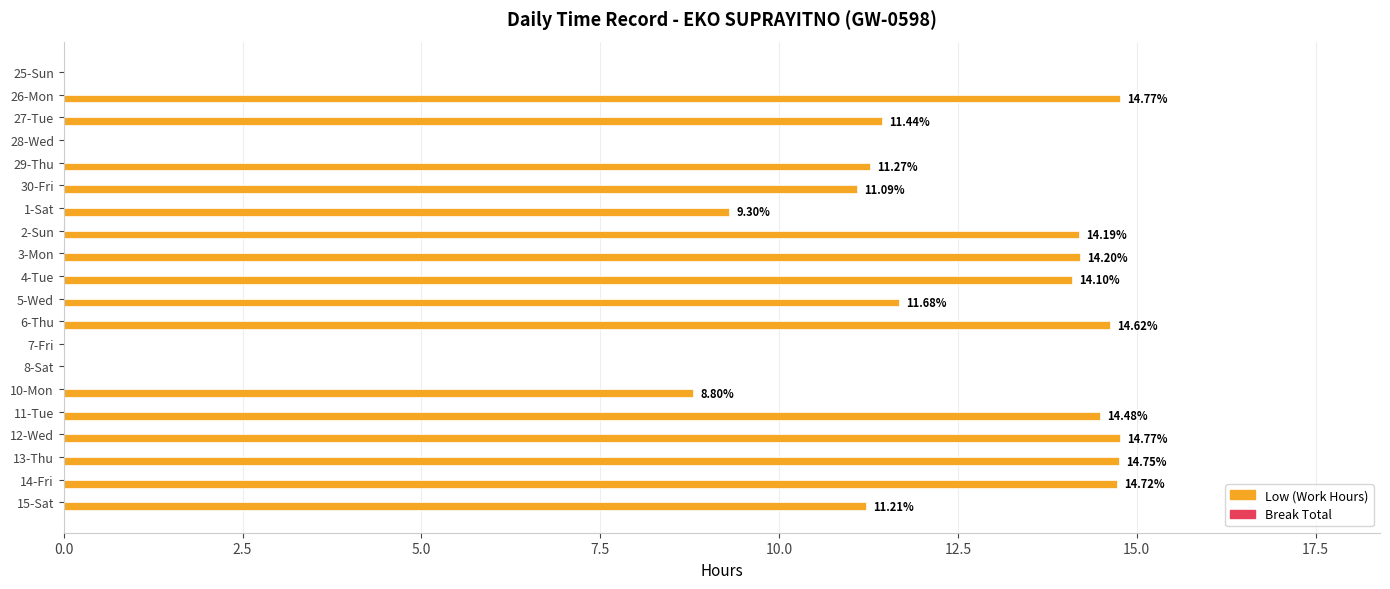

What is the sum of all values?

205.4